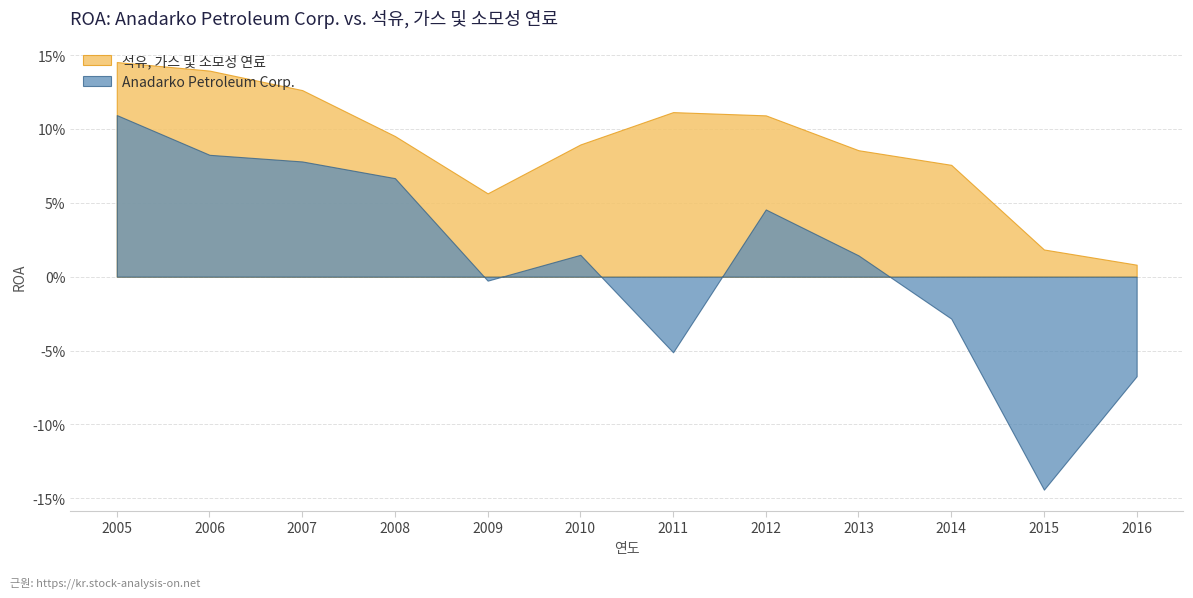

Reading left to right, list all the values displayed in this chart.

Anadarko Petroleum Corp.: 2016=-0.1	2015=-0.1	2014=-0.0	2013=0.0	2012=0.0	2011=-0.1	2010=0.0	2009=-0.0	2008=0.1	2007=0.1	2006=0.1	2005=0.1
석유, 가스 및 소모성 연료: 2016=0.0	2015=0.0	2014=0.1	2013=0.1	2012=0.1	2011=0.1	2010=0.1	2009=0.1	2008=0.1	2007=0.1	2006=0.1	2005=0.1